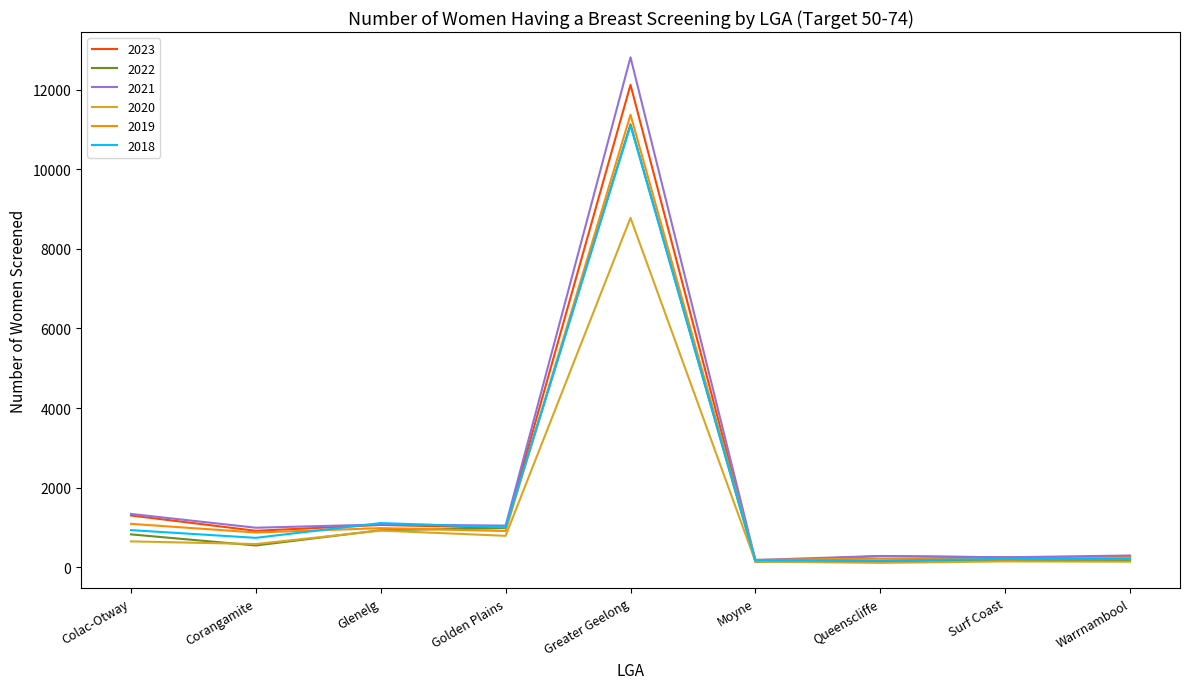

What is the spread (max minus min) of values at Golden Plains?

257